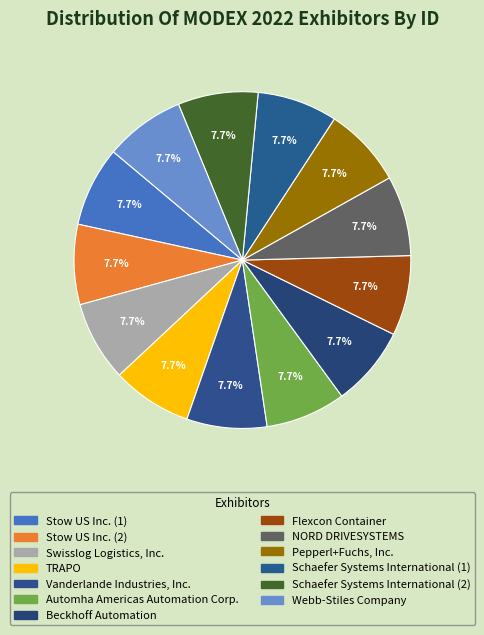

Is it true that Schaefer Systems International (2) is 16% of the pie?

False